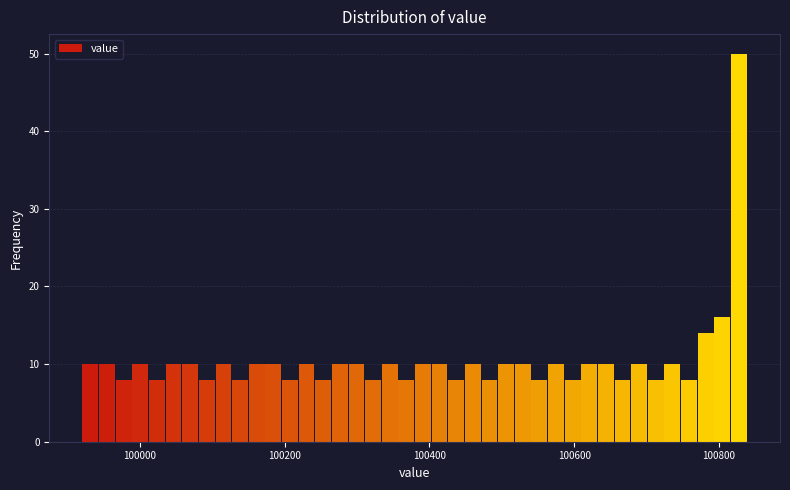

Around what value on the x-axis is the tallest bar? Give the approximate position of its centre, as read against the axis.

100820